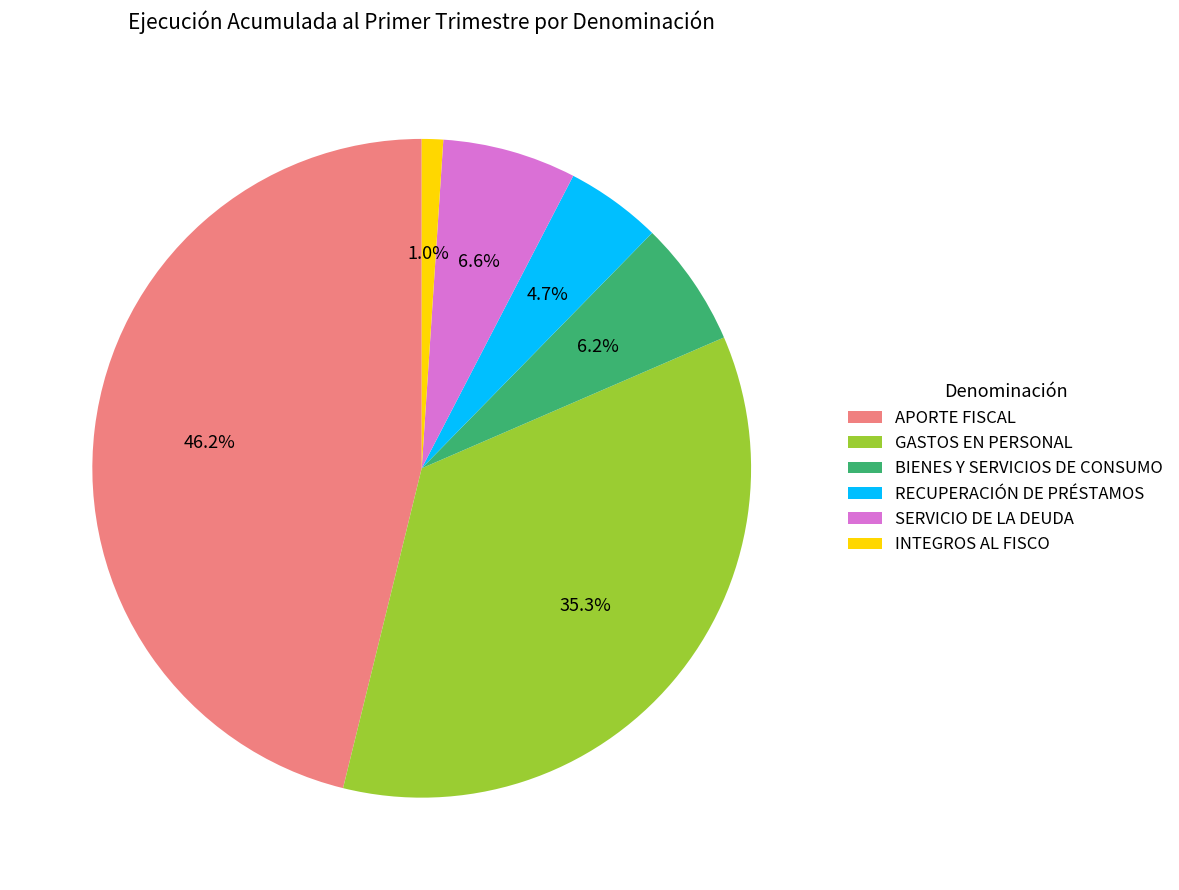

To the nearest percent, what is the combined percentage of RECUPERACIÓN DE PRÉSTAMOS and BIENES Y SERVICIOS DE CONSUMO?

11%